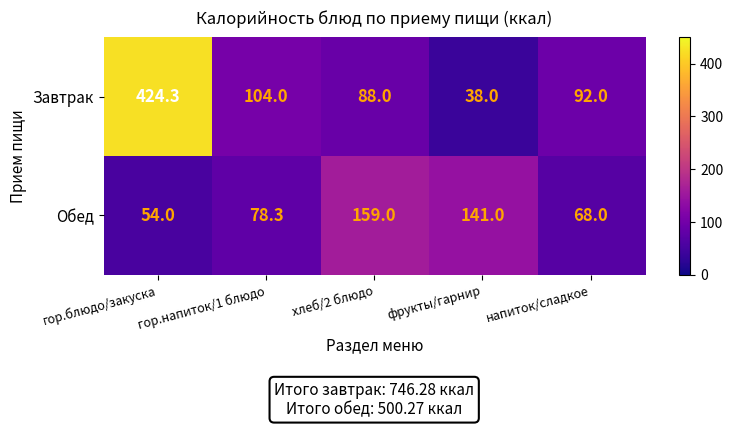

What is the sum of the Обед values at гор.блюдо/закуска and фрукты/гарнир?

195.0